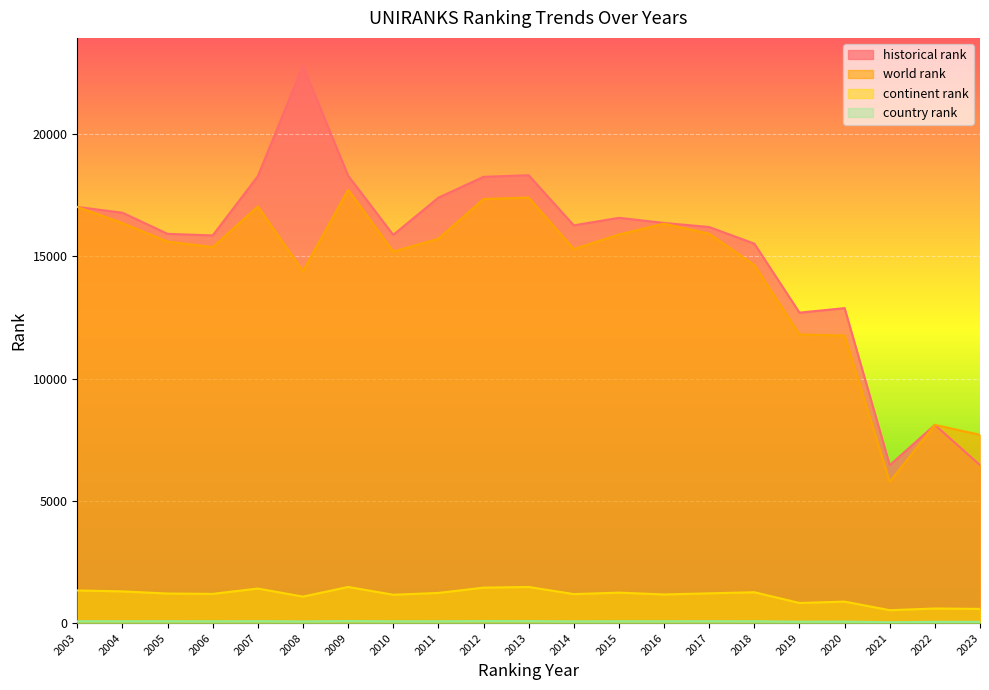

What is the highest value of the country rank series?

81.0